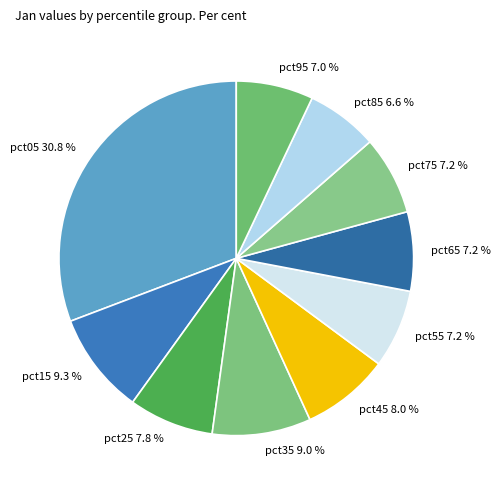

Combined, what portion of the pie is pct35 and pct75?

16.2%